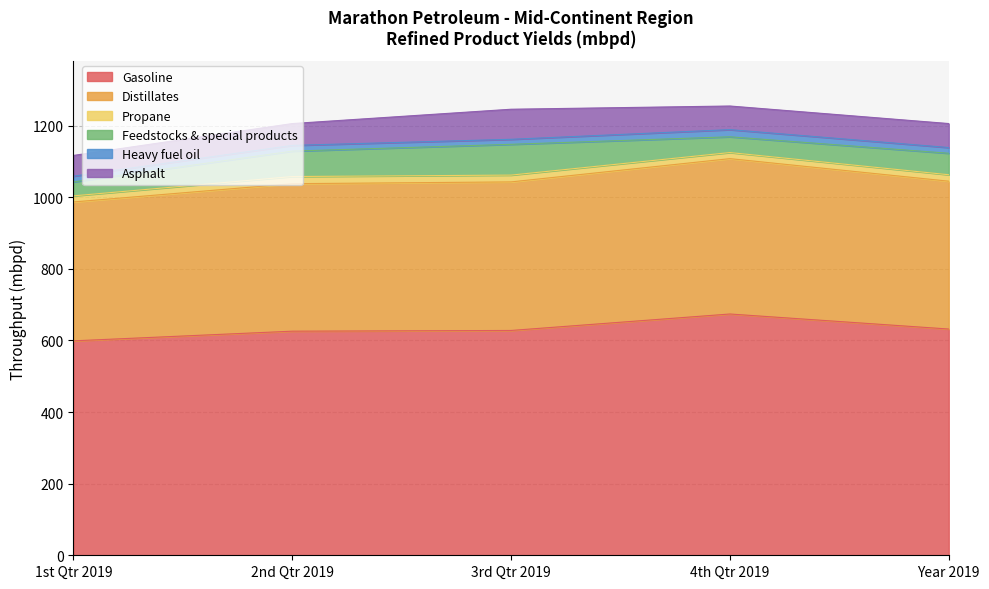

What are all the series names shown in the legend?

Gasoline, Distillates, Propane, Feedstocks & special products, Heavy fuel oil, Asphalt